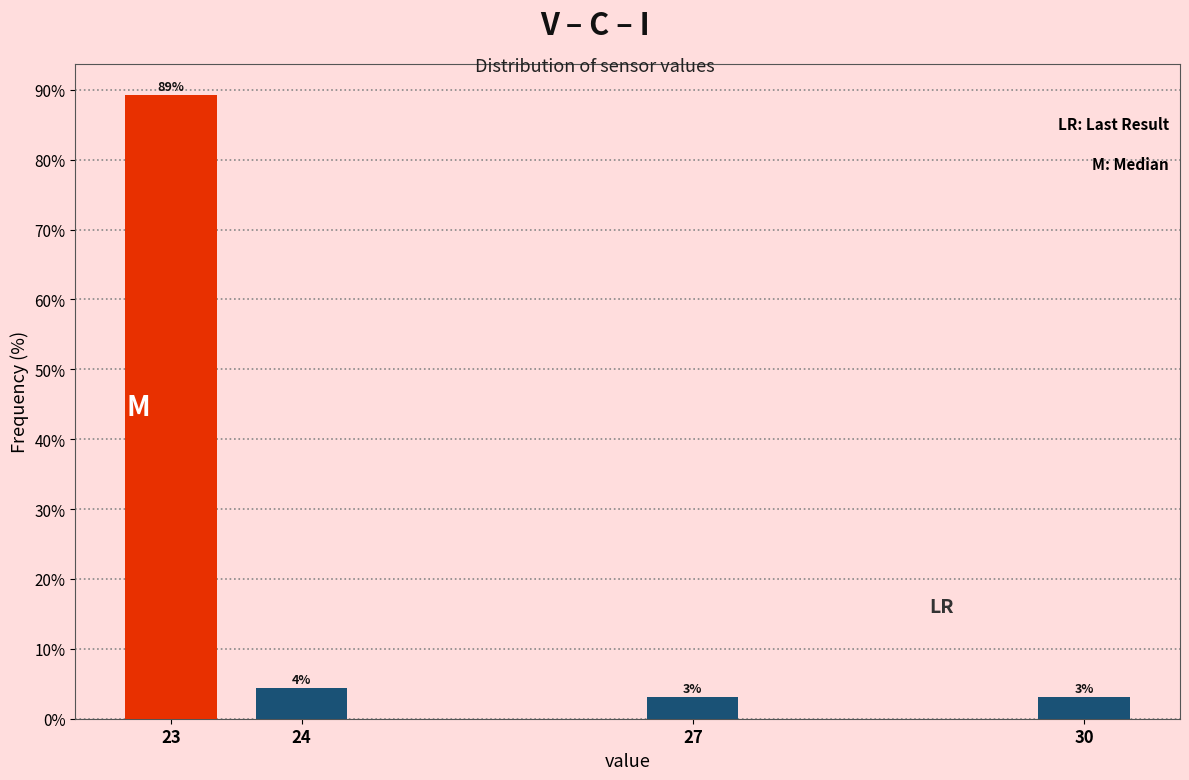

Are the bars horizontal?

No